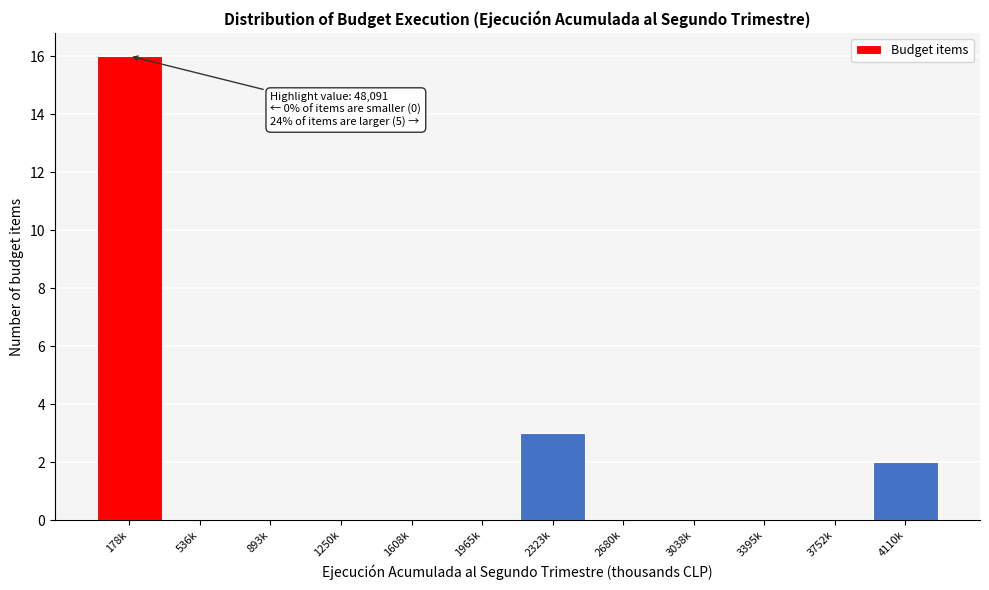

Reading left to right, list all the values displayed in this chart.

178k=16	536k=0	893k=0	1250k=0	1608k=0	1965k=0	2323k=3	2680k=0	3038k=0	3395k=0	3752k=0	4110k=2